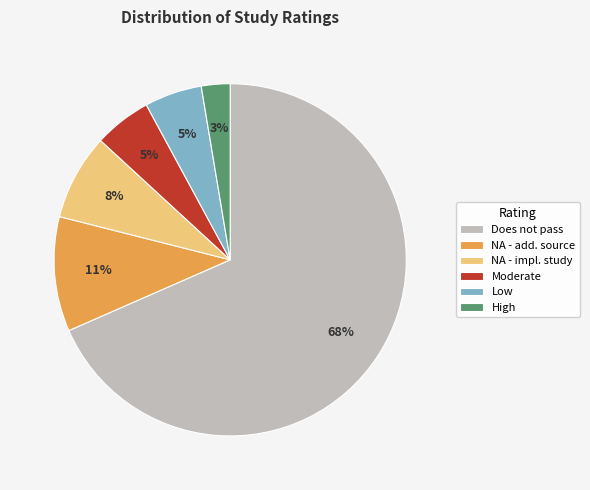

Do High and Does not pass together represent more than half of the pie?

Yes